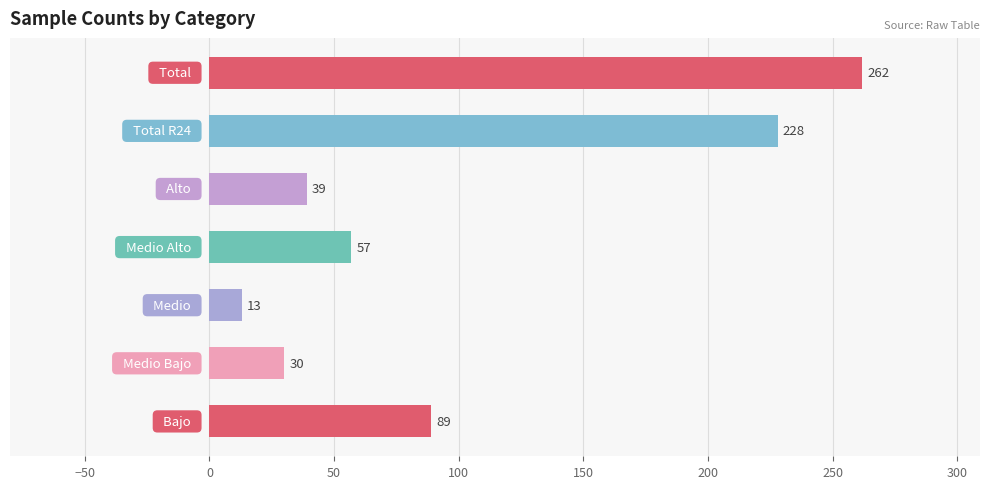

What is the value of the 6th bar from the top?

30